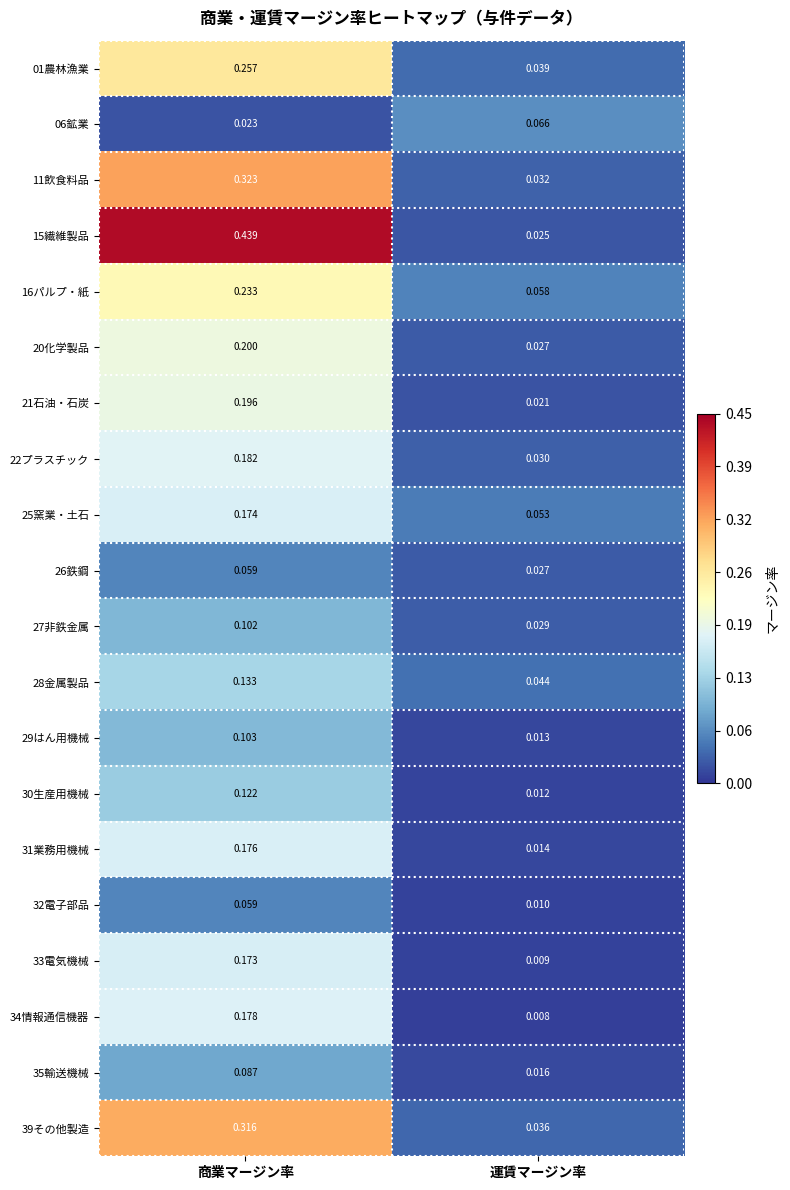

At which category is the sum across all series the highest?

商業マージン率